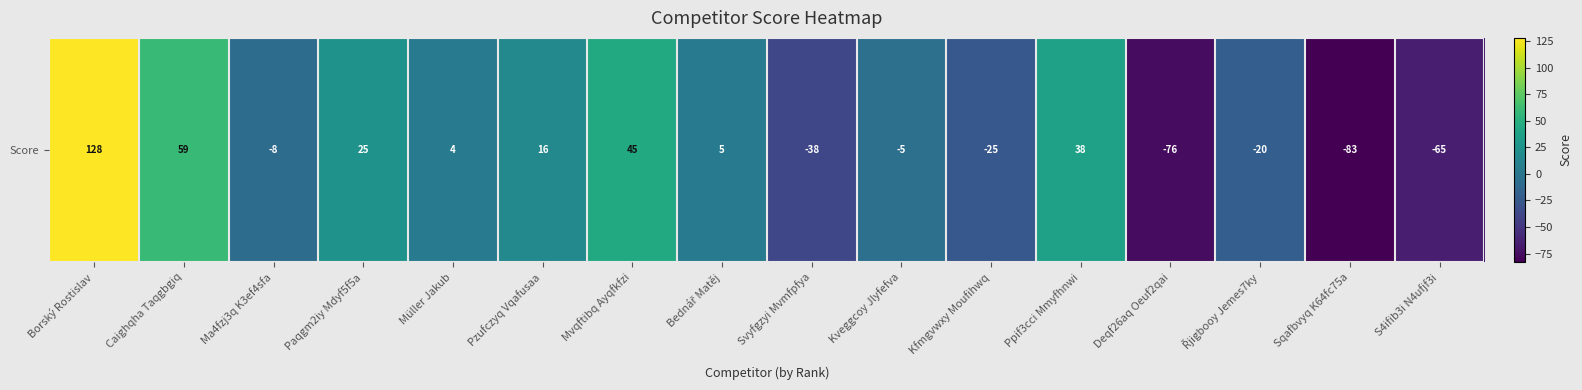

How many negative values are there?

8